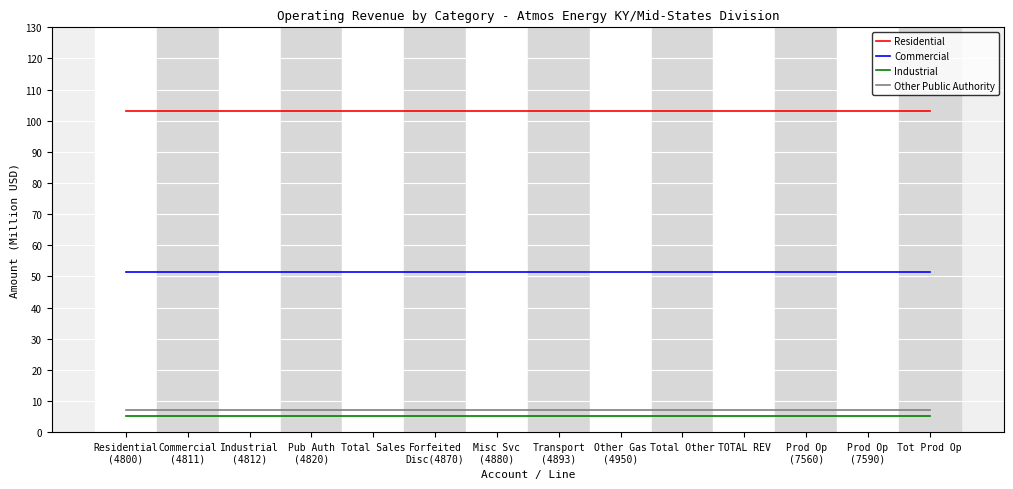

True or false: Residential and Other Public Authority intersect in this chart.

False